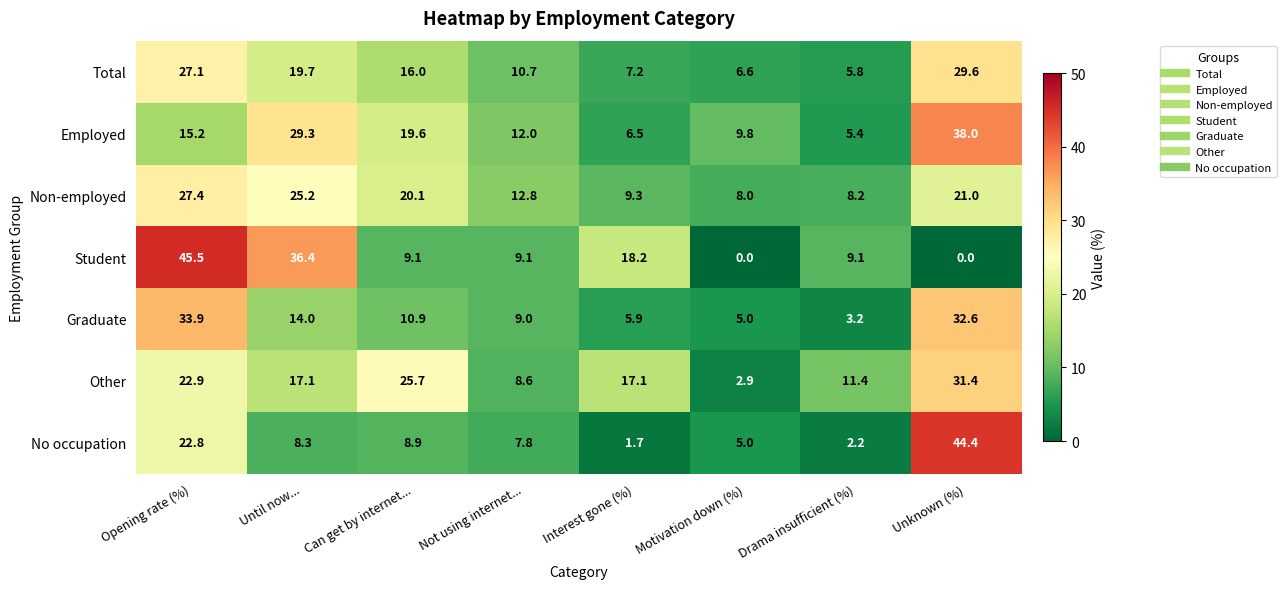

Which series has the widest spread of values?

Student